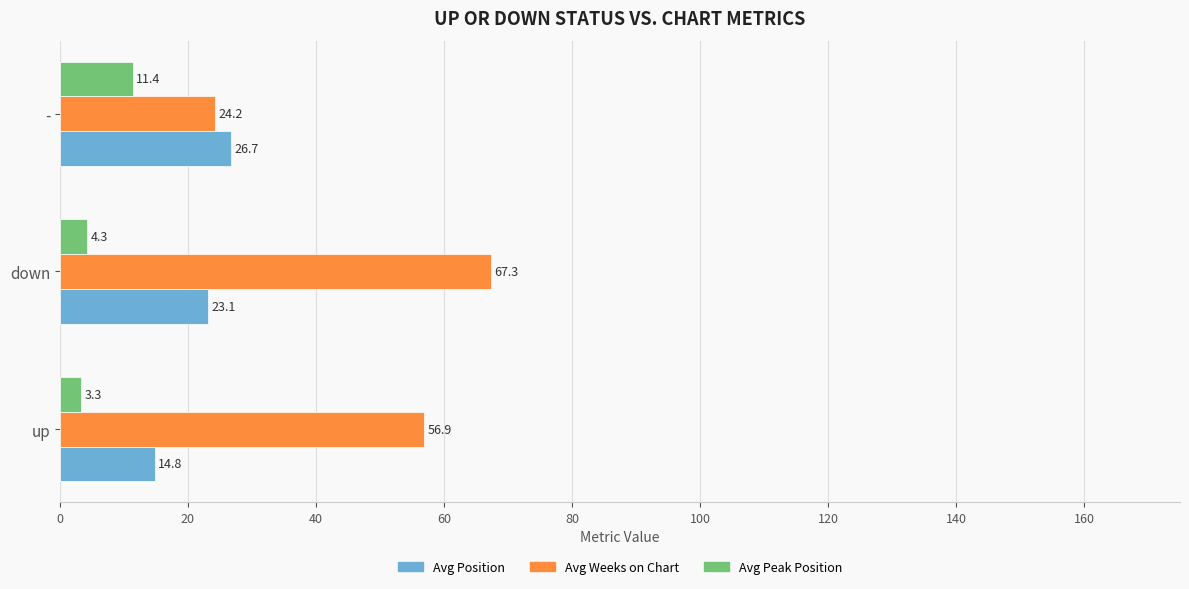

Is it true that Avg Position equals 23.1 at down?

True